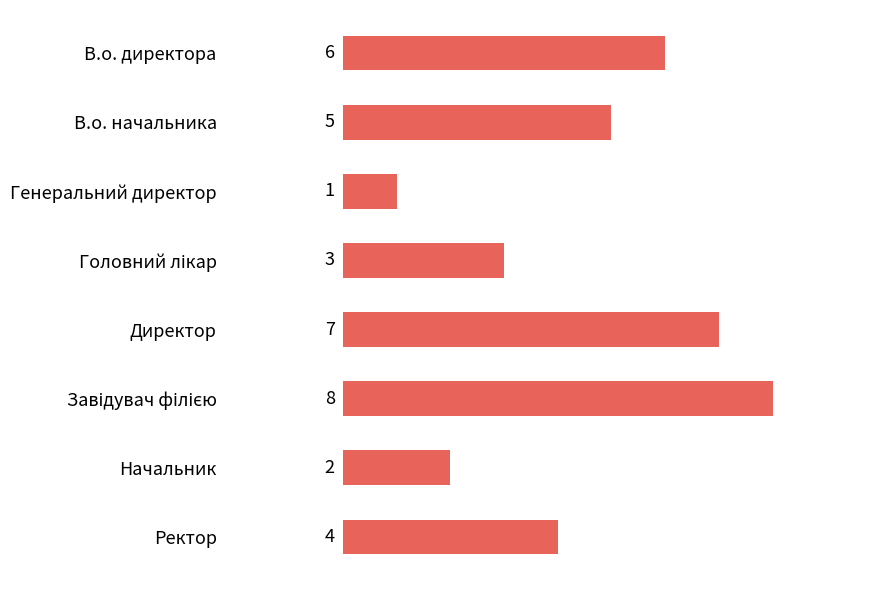

What is the change in value from Начальник to Директор?

+5